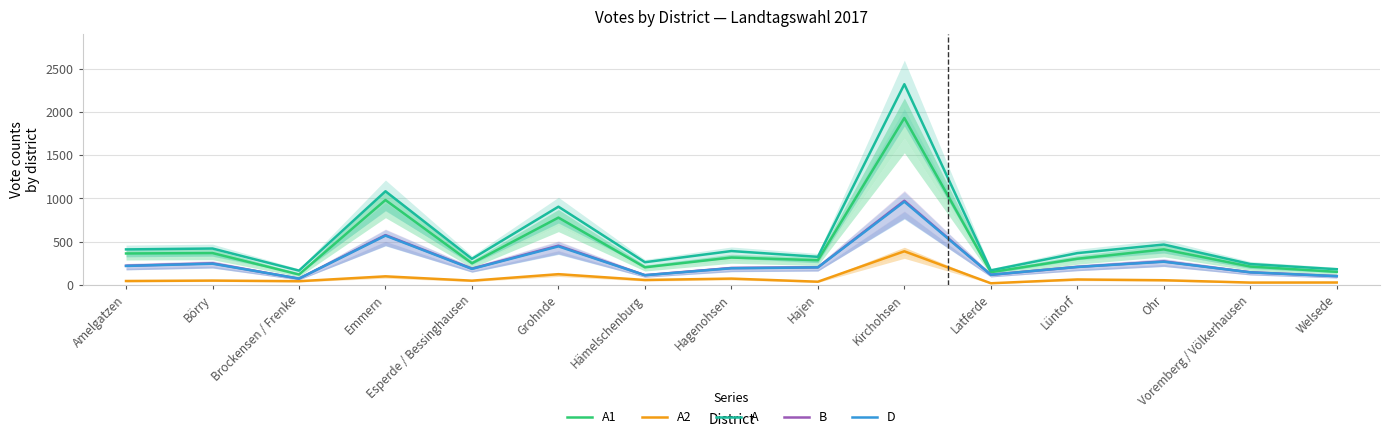

What is the label of the 15th point from the right?

Amelgatzen